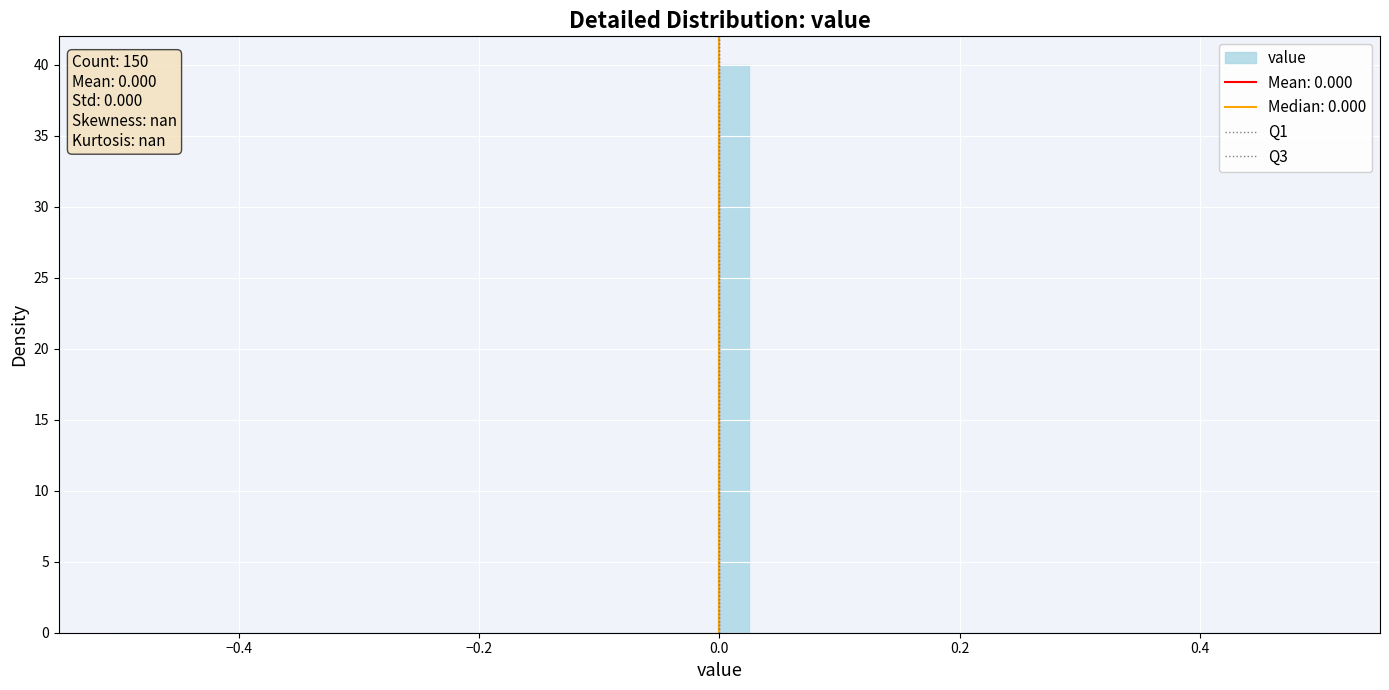

Around what value on the x-axis is the tallest bar? Give the approximate position of its centre, as read against the axis.

0.02